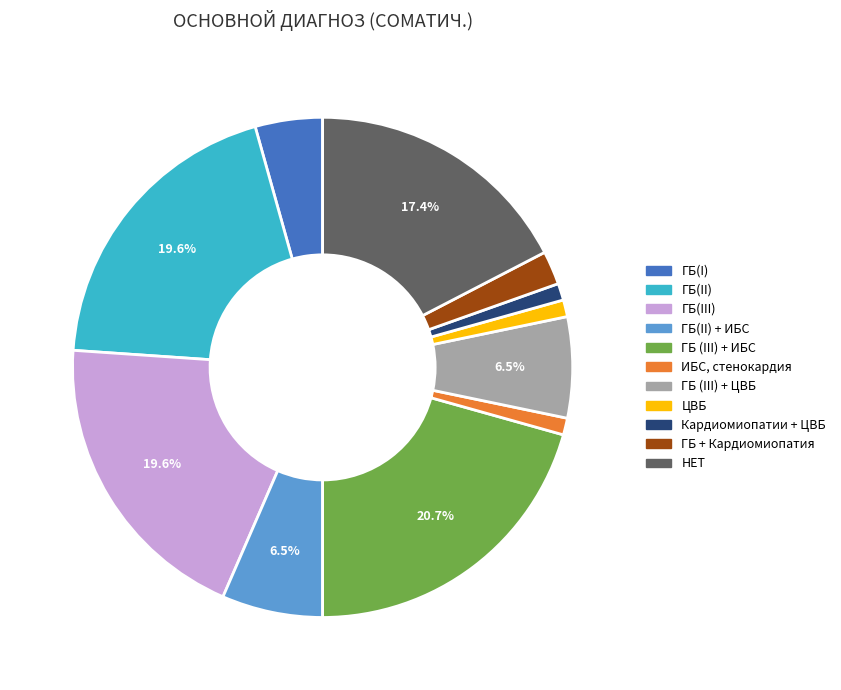

Count the number of slices in the pie.

11